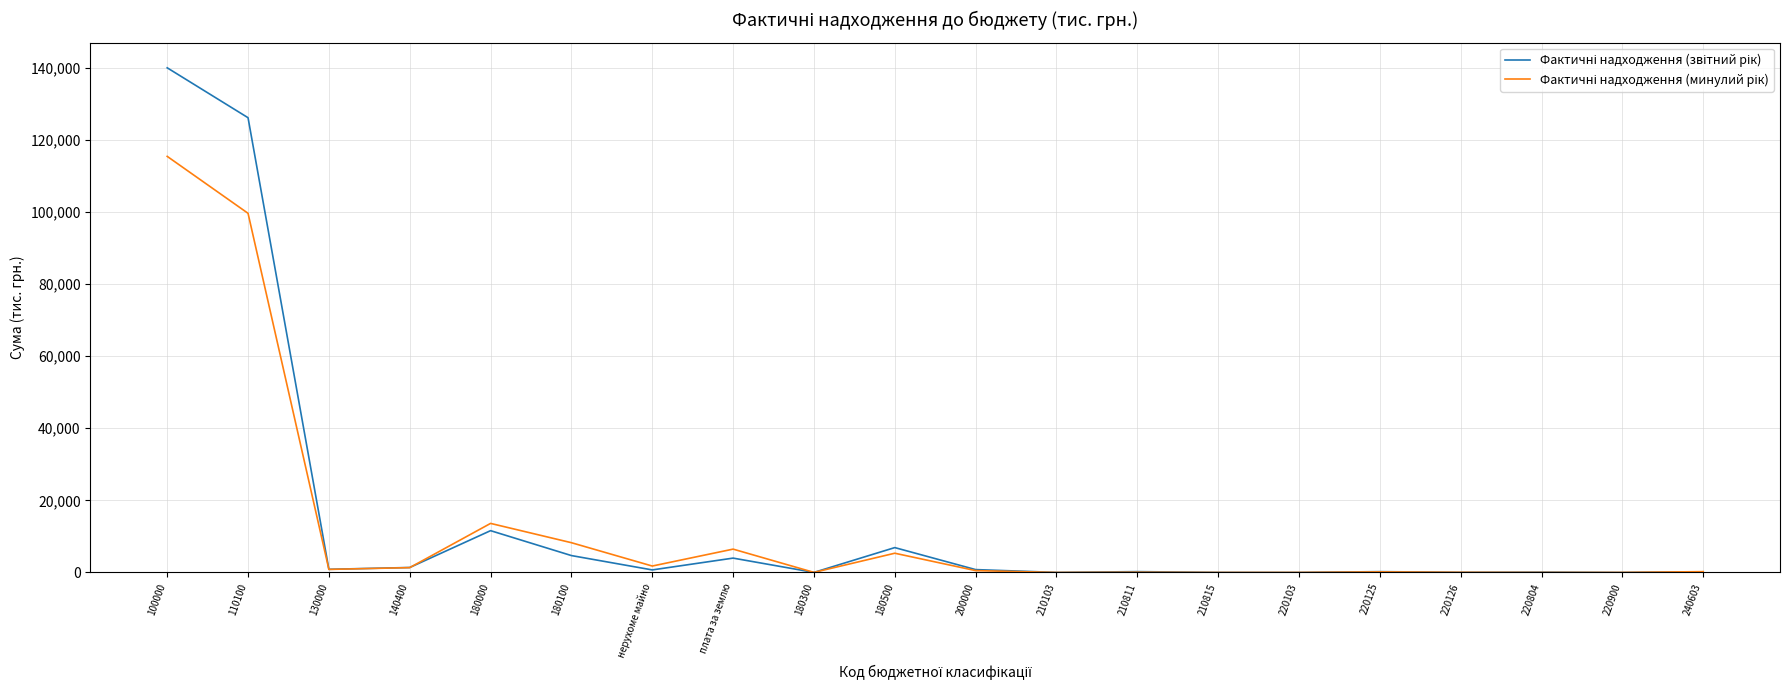

At which category is the sum across all series the highest?

100000